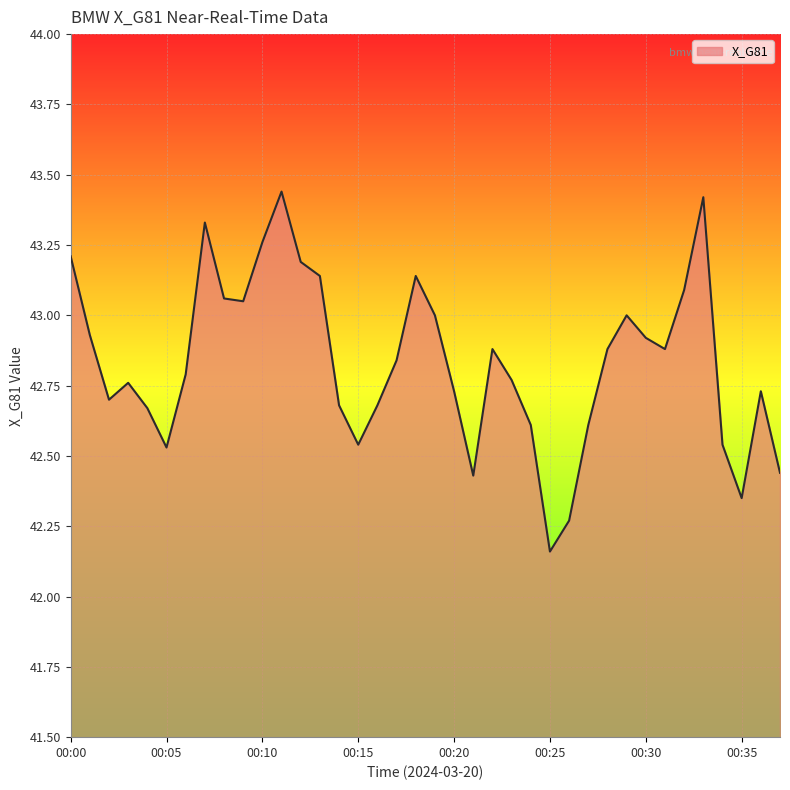

What is the difference between the maximum and minimum values?

1.3